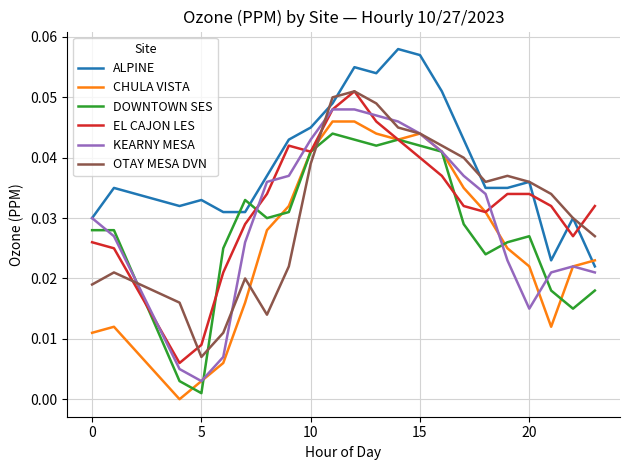

True or false: ALPINE and EL CAJON LES cross at least once.

True